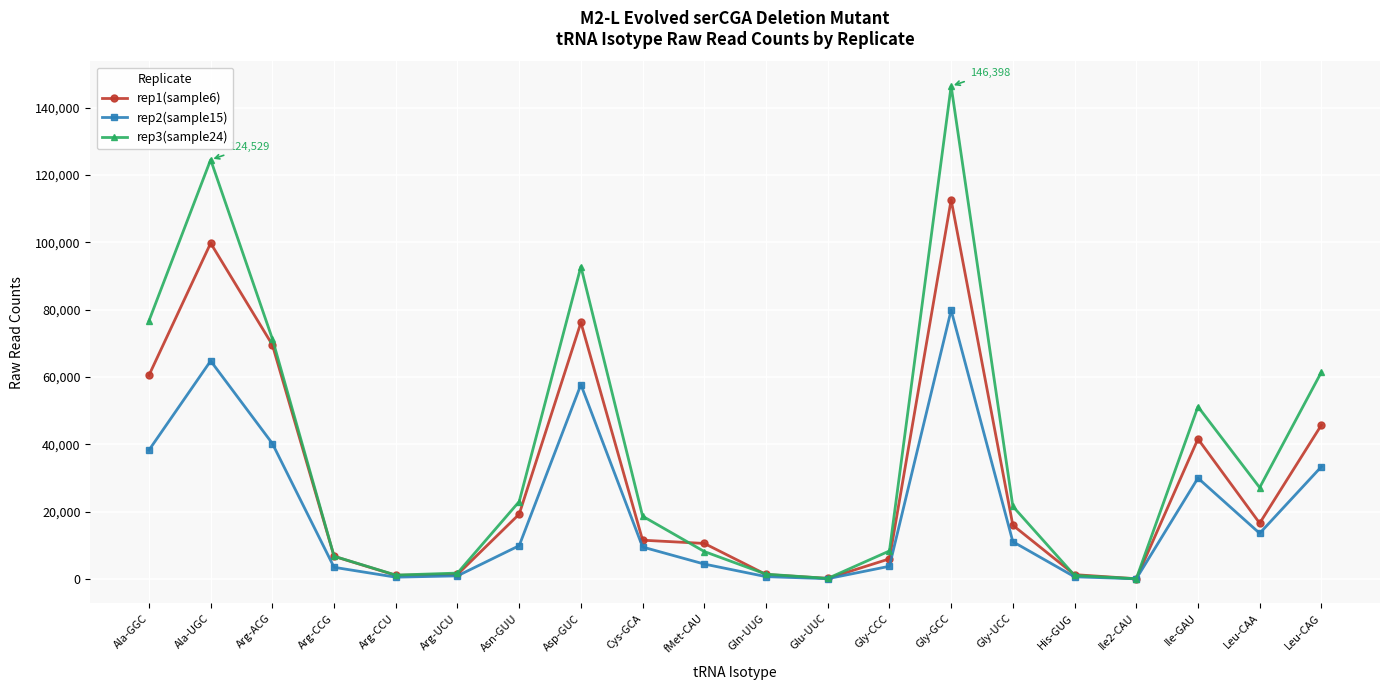

How many series are shown in this chart?

3